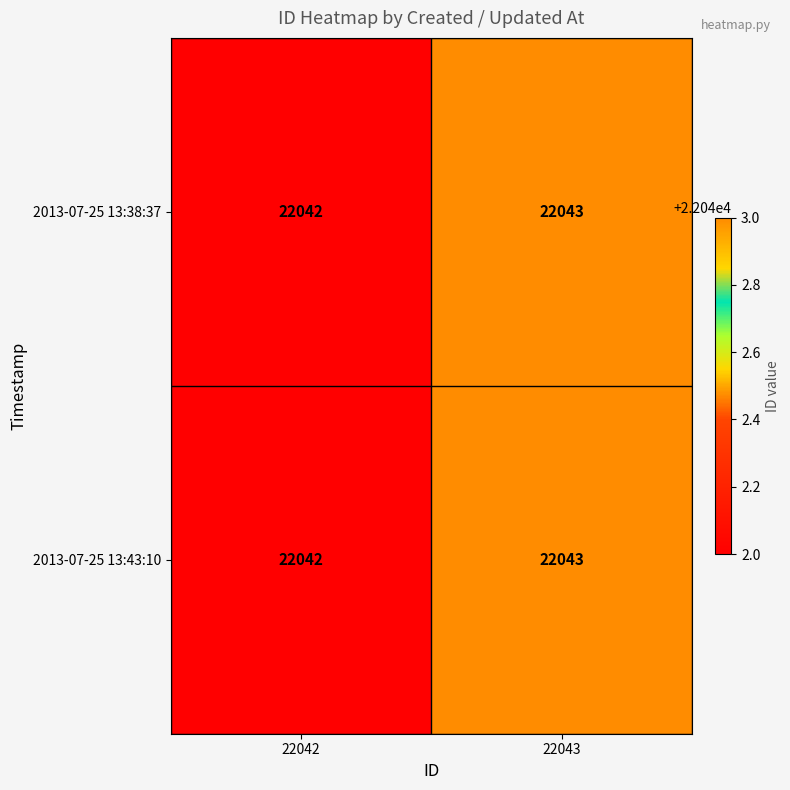

How many series are shown in this chart?

2